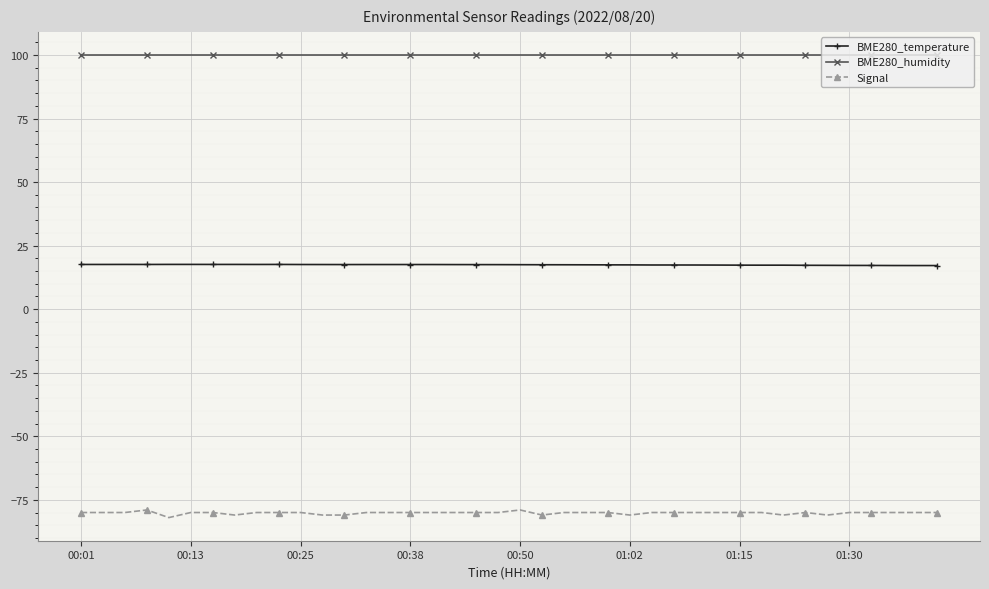

What is the value of the Signal point at the 10th from the left?

-80.0